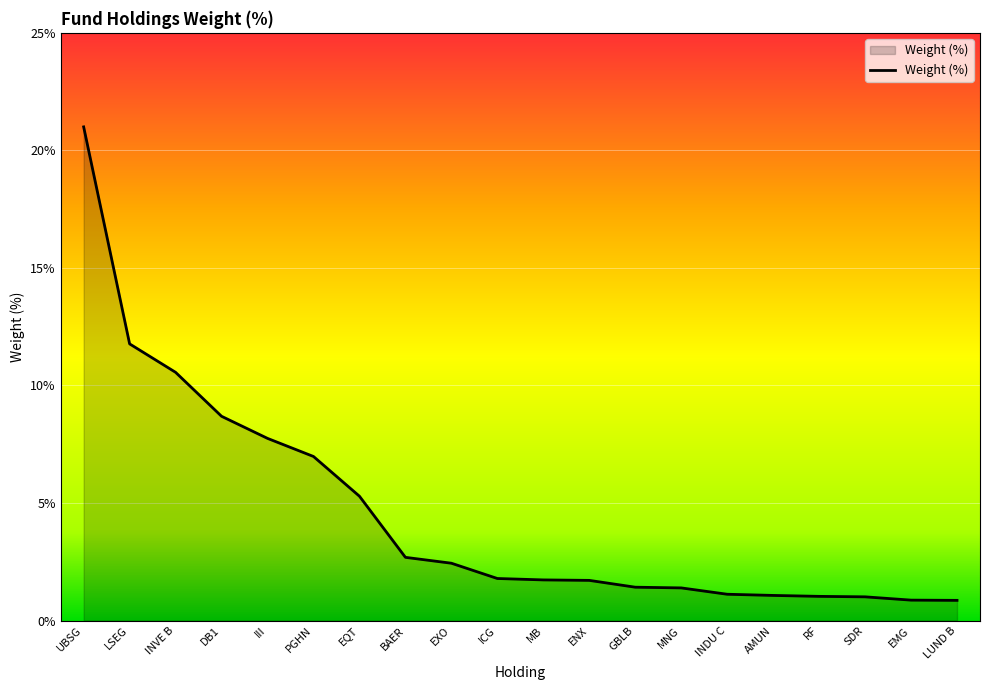

What is the minimum value shown in the chart?

0.9